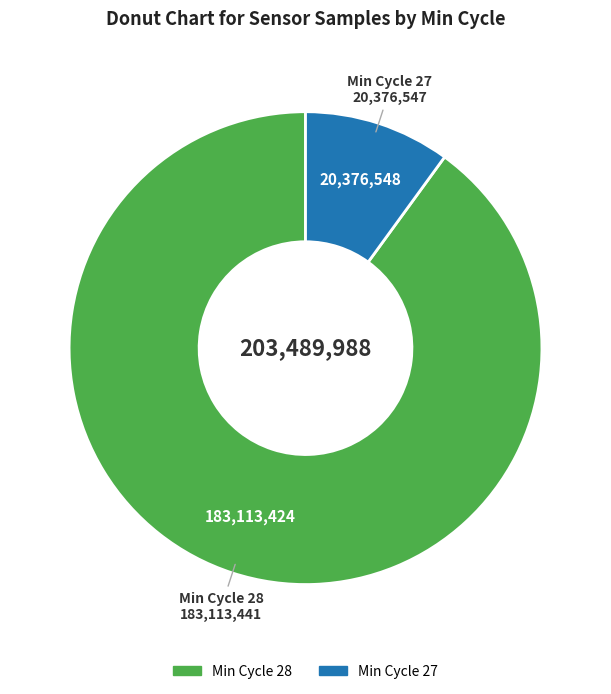

Does any single category account for the majority?

Yes